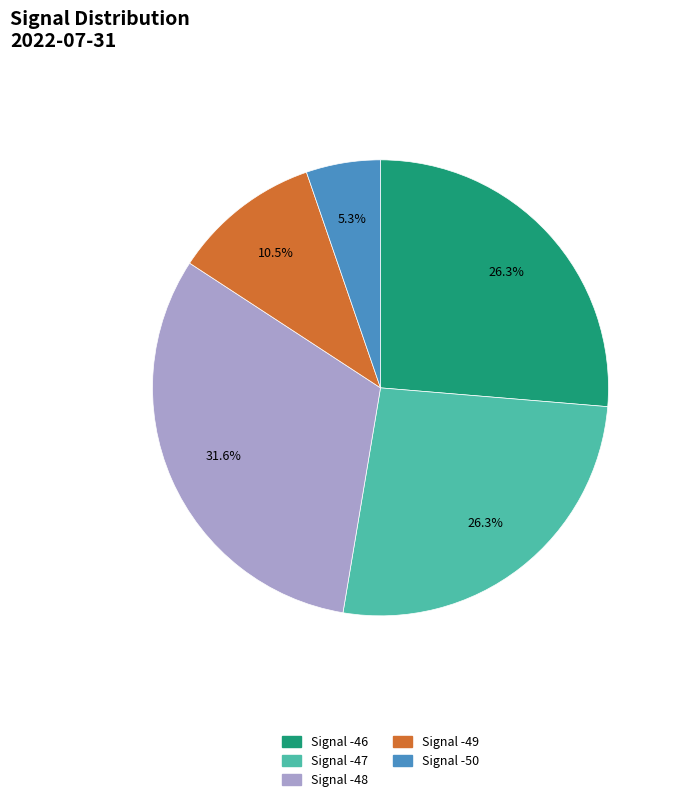

To the nearest percent, what is the average slice percentage?

20%